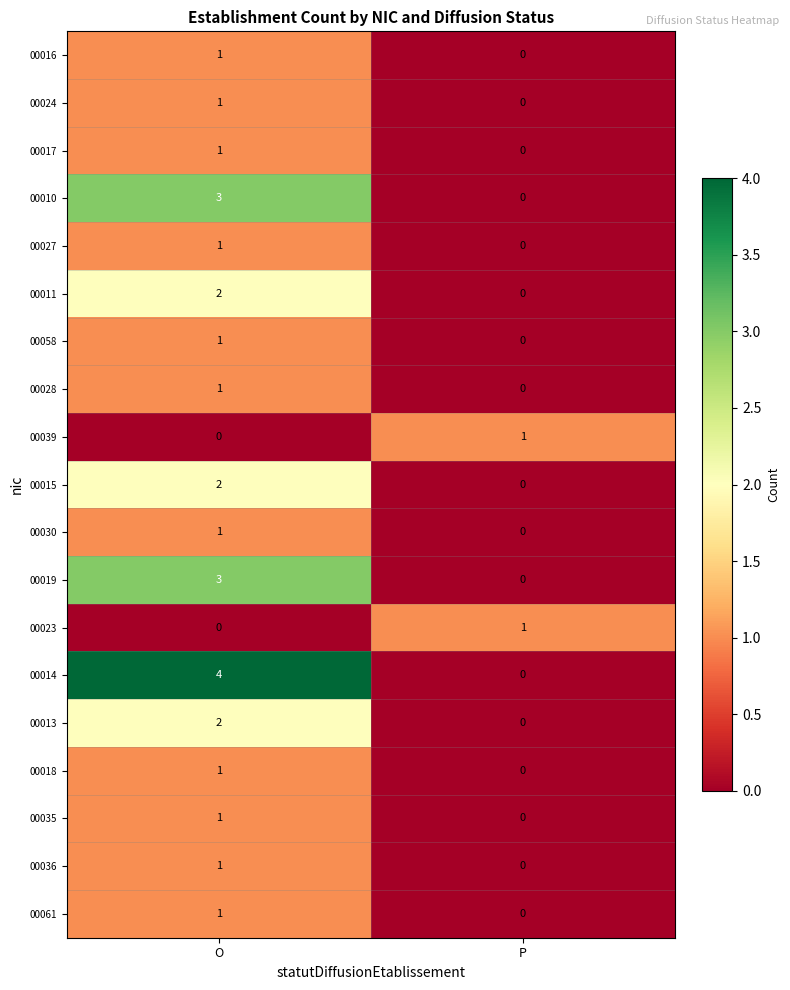

The 00019 series shows 3 at O. True or false?

True